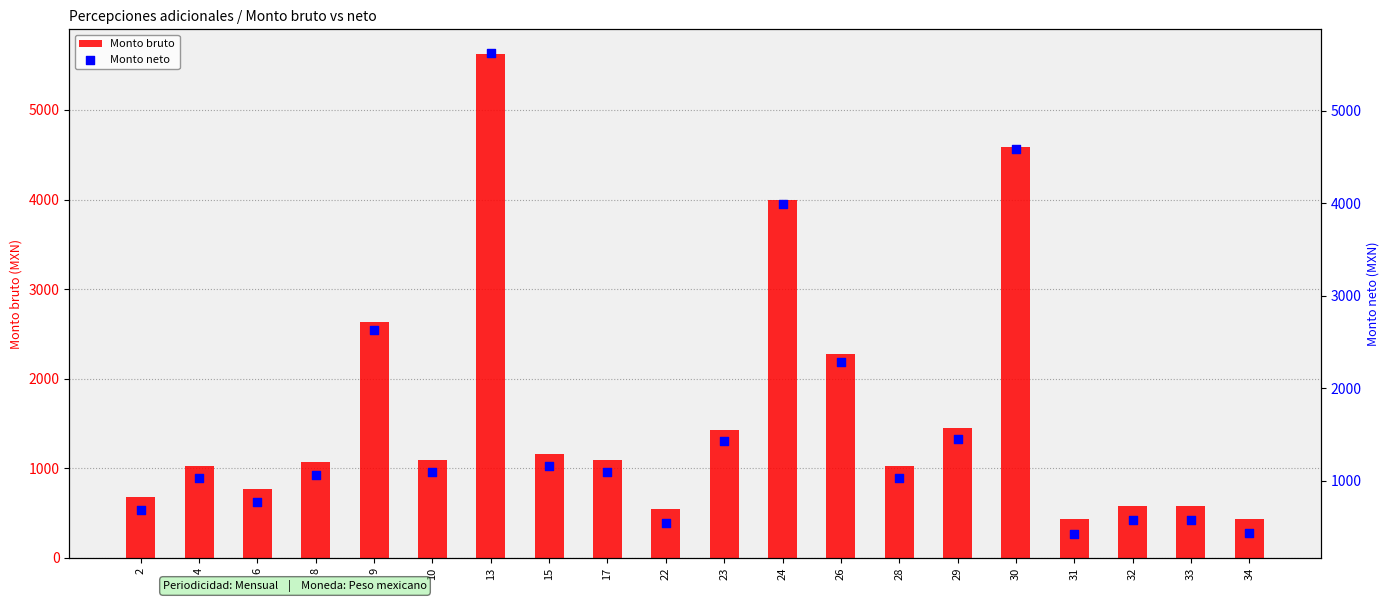

What are all the series names shown in the legend?

Monto bruto, Monto neto